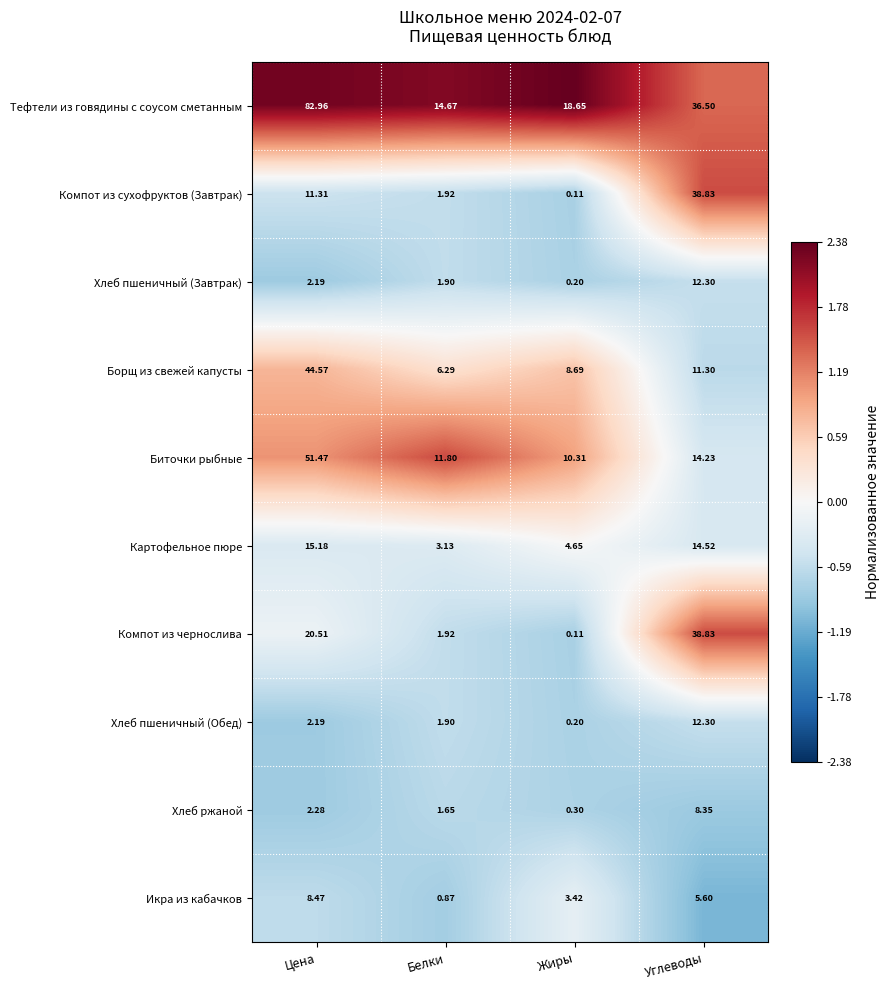

At which category is the sum across all series the highest?

Цена